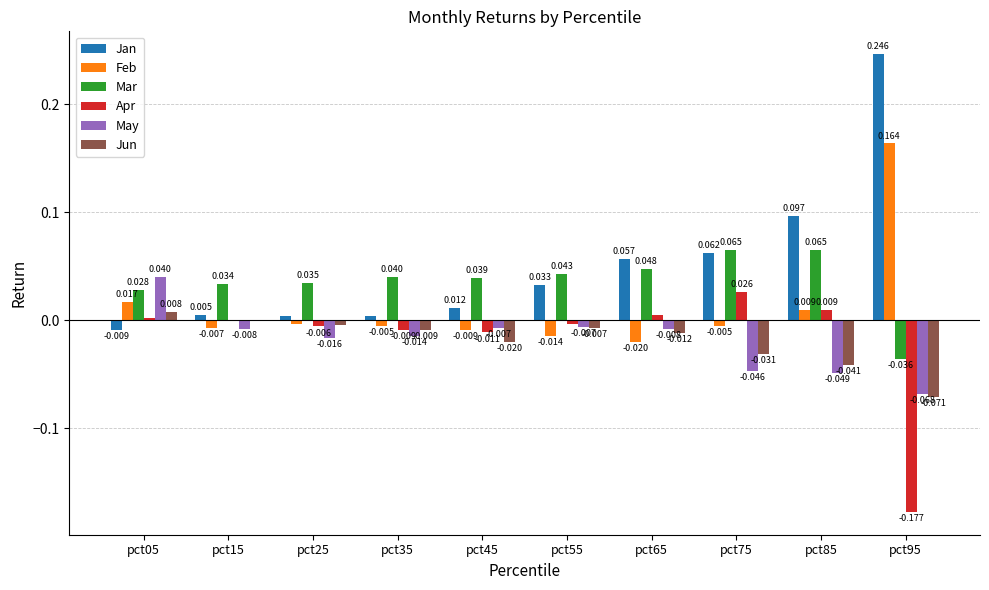

Which category has the highest value in the Jun series?

pct05